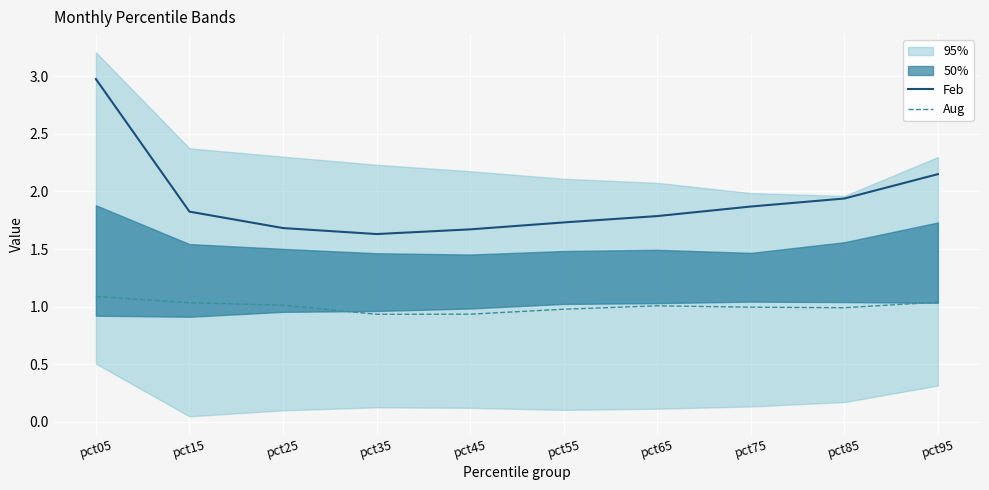

The Feb series shows 0.7 at pct85. True or false?

False